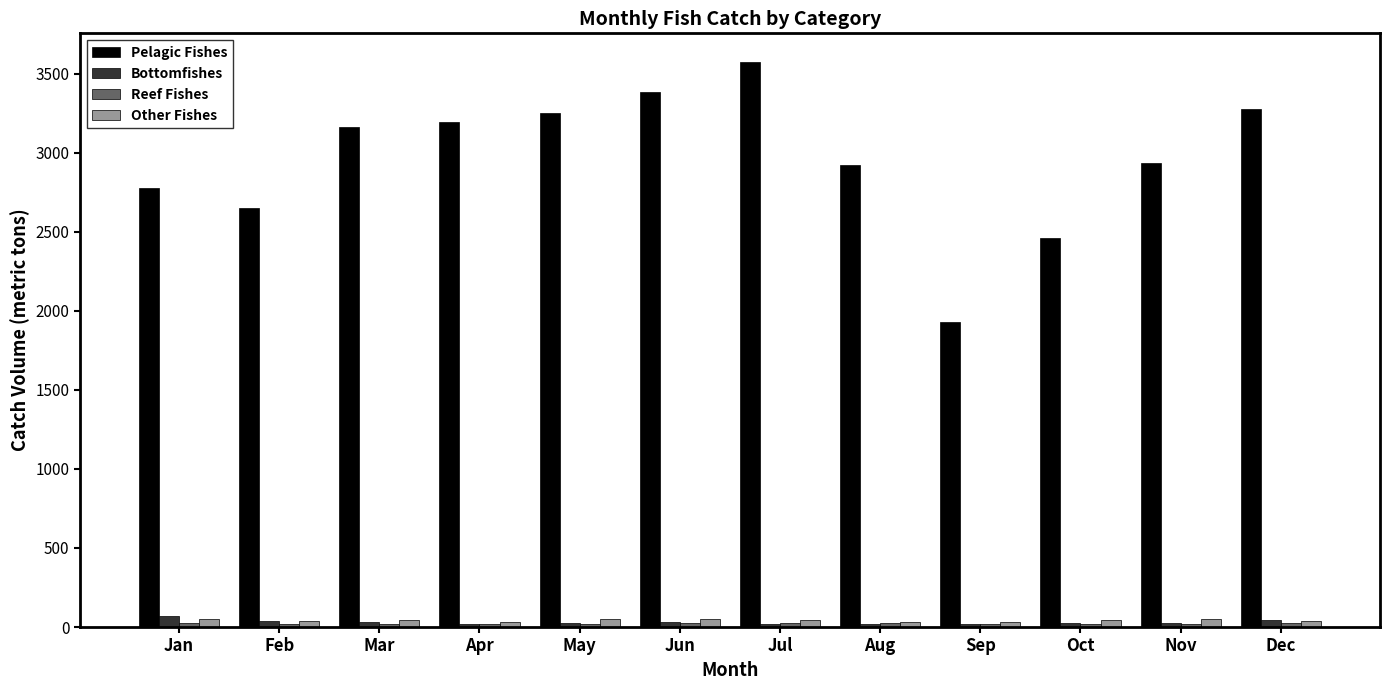

Are the bars horizontal?

No